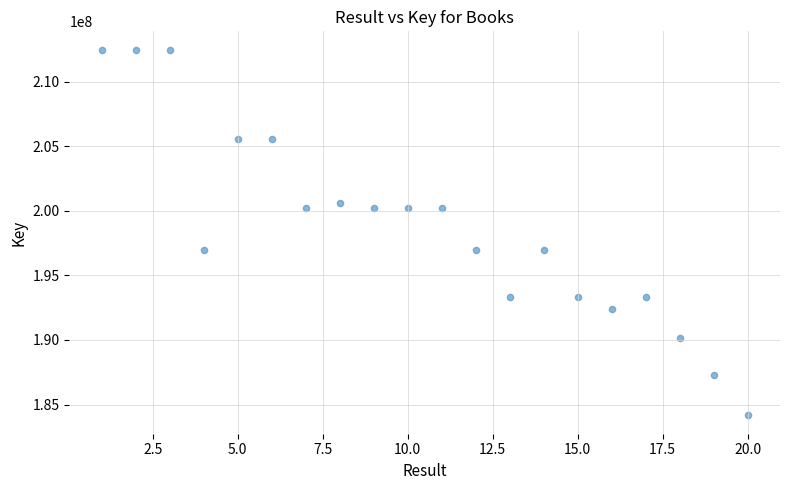

What is the range of Y values (max minus min)?

28302879